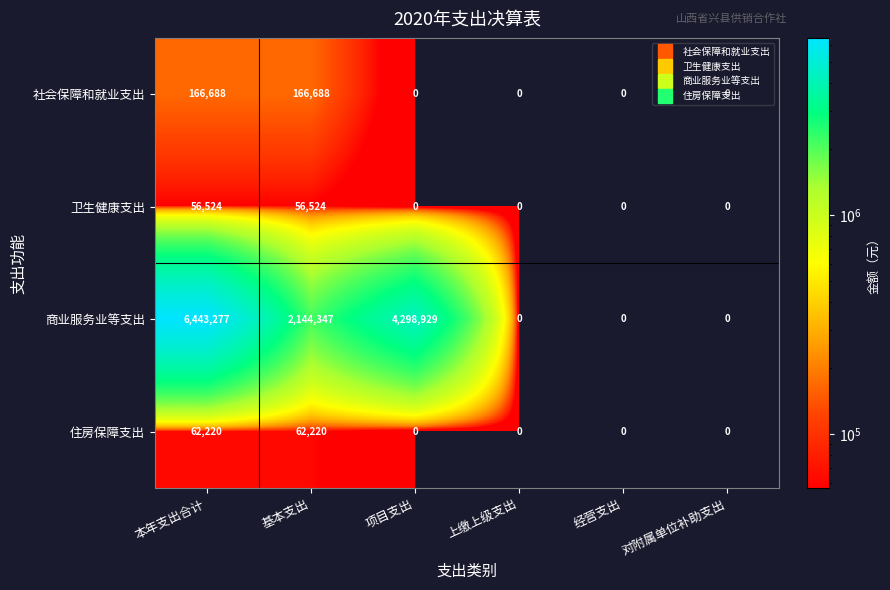

At which category is the sum across all series the highest?

本年支出合计